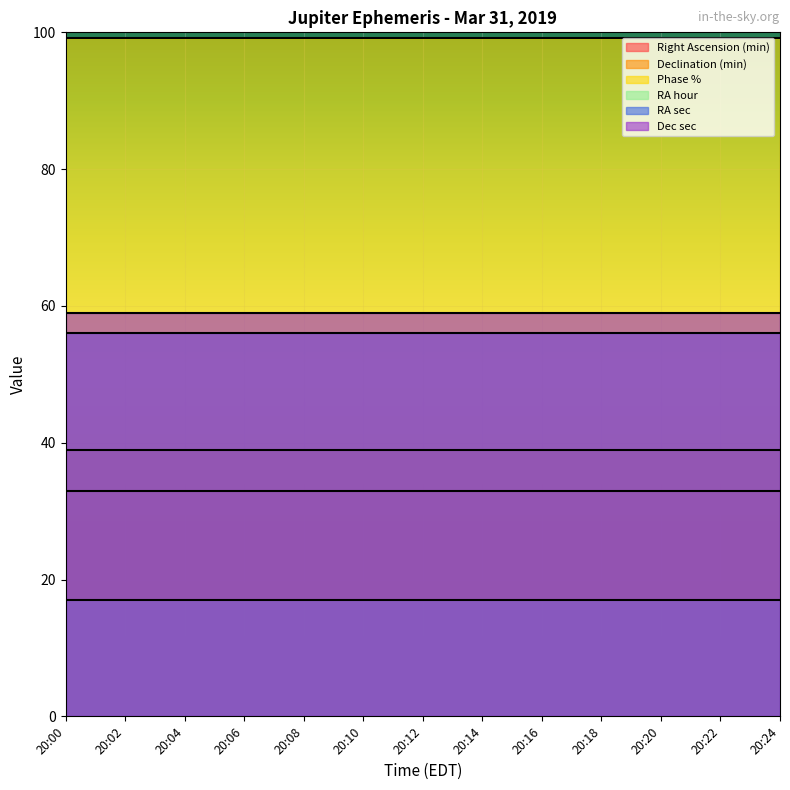

Reading left to right, list all the values displayed in this chart.

Right Ascension (min): 33.0	33.0	33.0	33.0	33.0	33.0	33.0	33.0	33.0	33.0	33.0	33.0	33.0
Declination (min): 39.0	39.0	39.0	39.0	39.0	39.0	39.0	39.0	39.0	39.0	39.0	39.0	39.0
Phase %: 99.2	99.2	99.2	99.2	99.2	99.2	99.2	99.2	99.2	99.2	99.2	99.2	99.2
RA hour: 17.0	17.0	17.0	17.0	17.0	17.0	17.0	17.0	17.0	17.0	17.0	17.0	17.0
RA sec: 56.0	56.0	56.0	56.0	56.0	56.0	56.0	56.0	56.0	56.0	56.0	56.0	56.0
Dec sec: 59.0	59.0	59.0	59.0	59.0	59.0	59.0	59.0	59.0	59.0	59.0	59.0	59.0